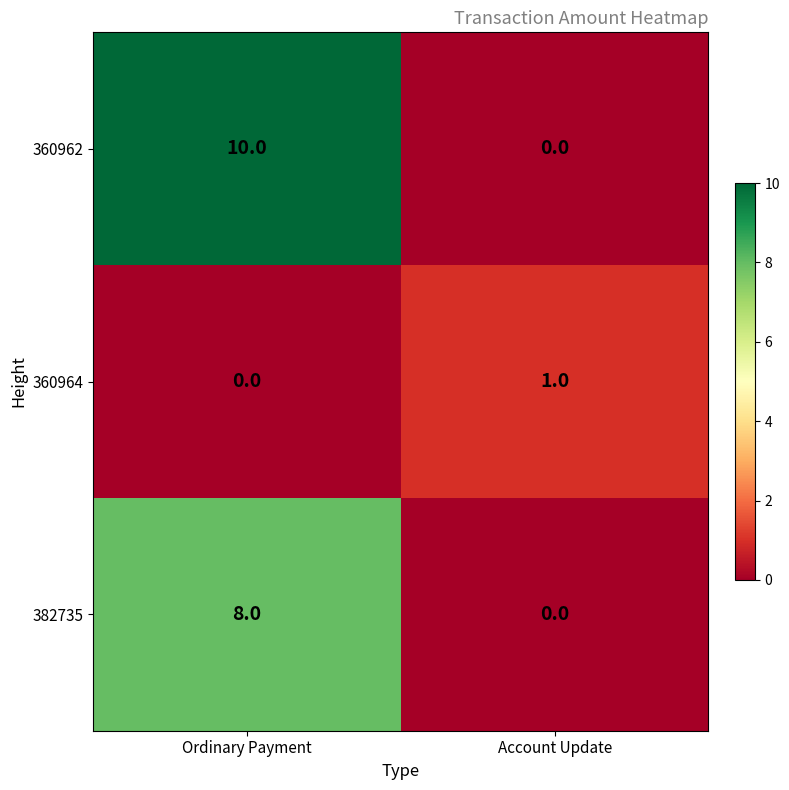

The 382735 series shows 11 at Ordinary Payment. True or false?

False